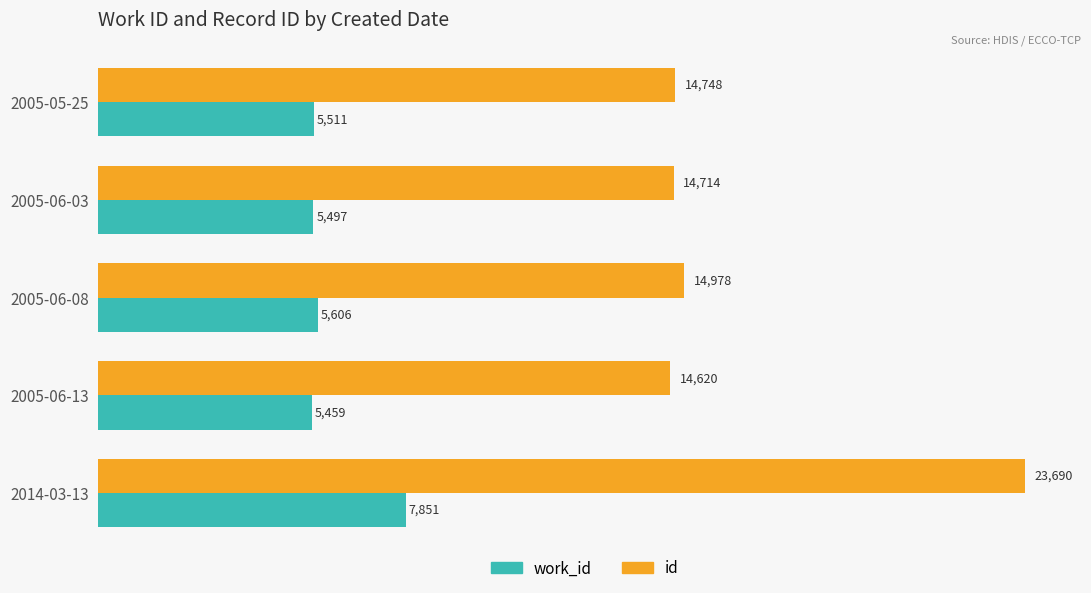

What is the sum of all work_id values?

29924